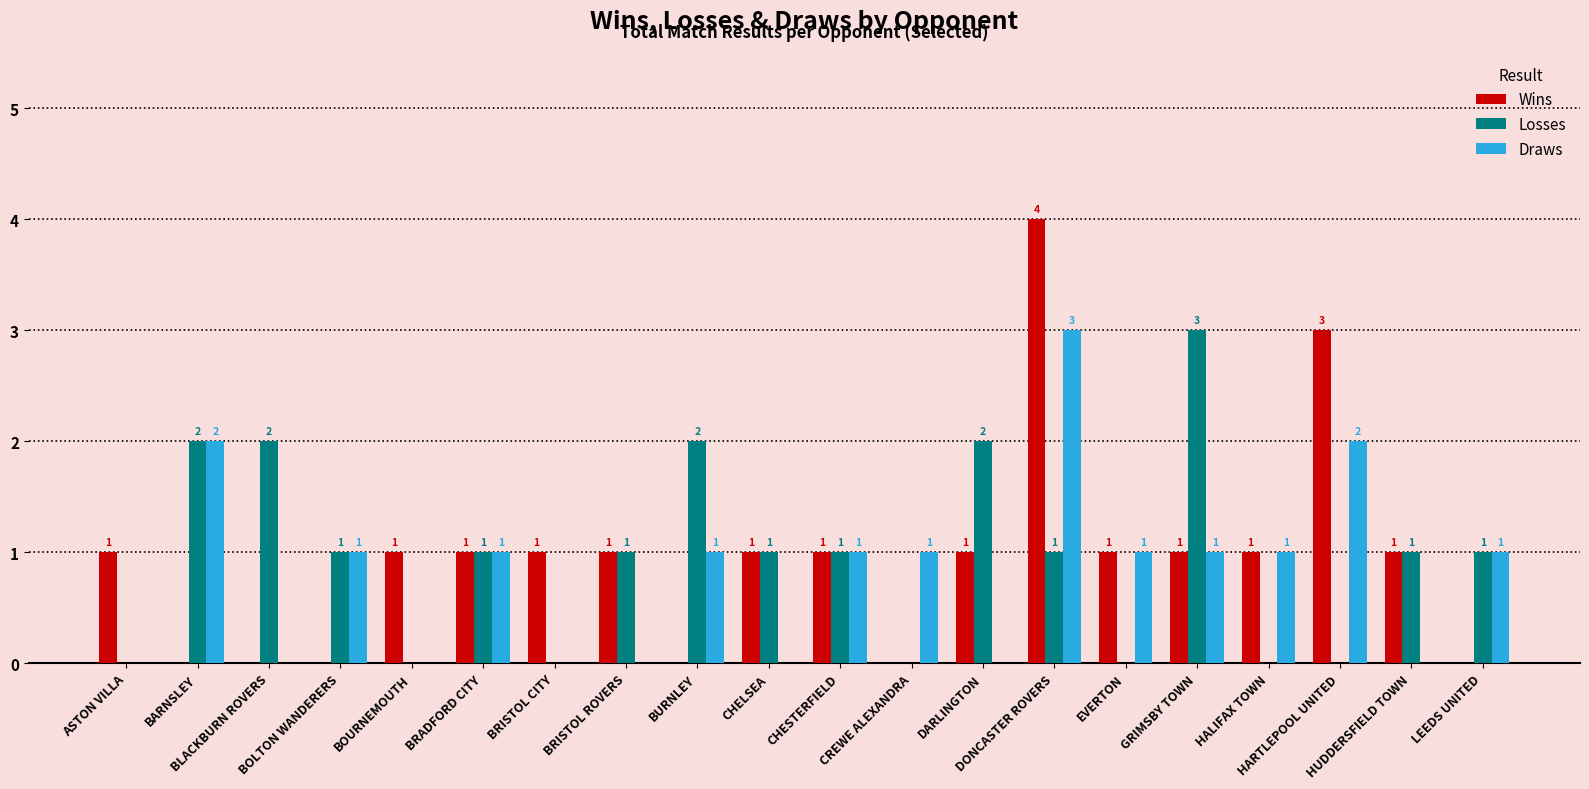

Does the chart contain stacked bars?

No